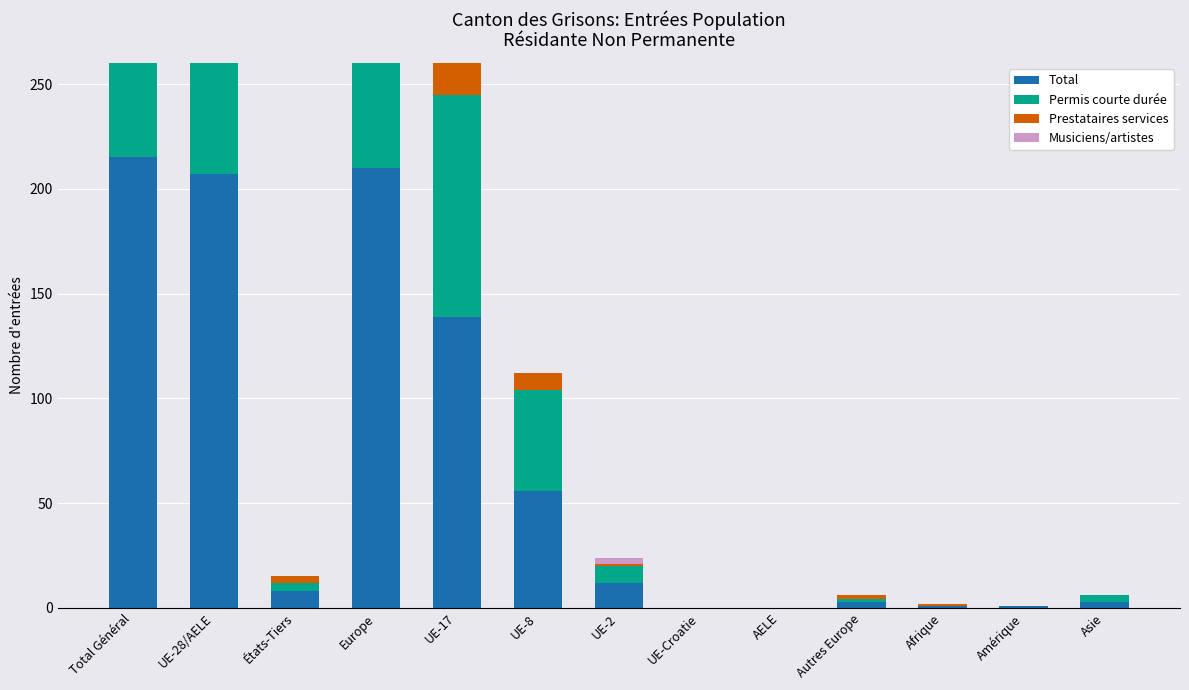

What is the total value across all series at UE-2?

24